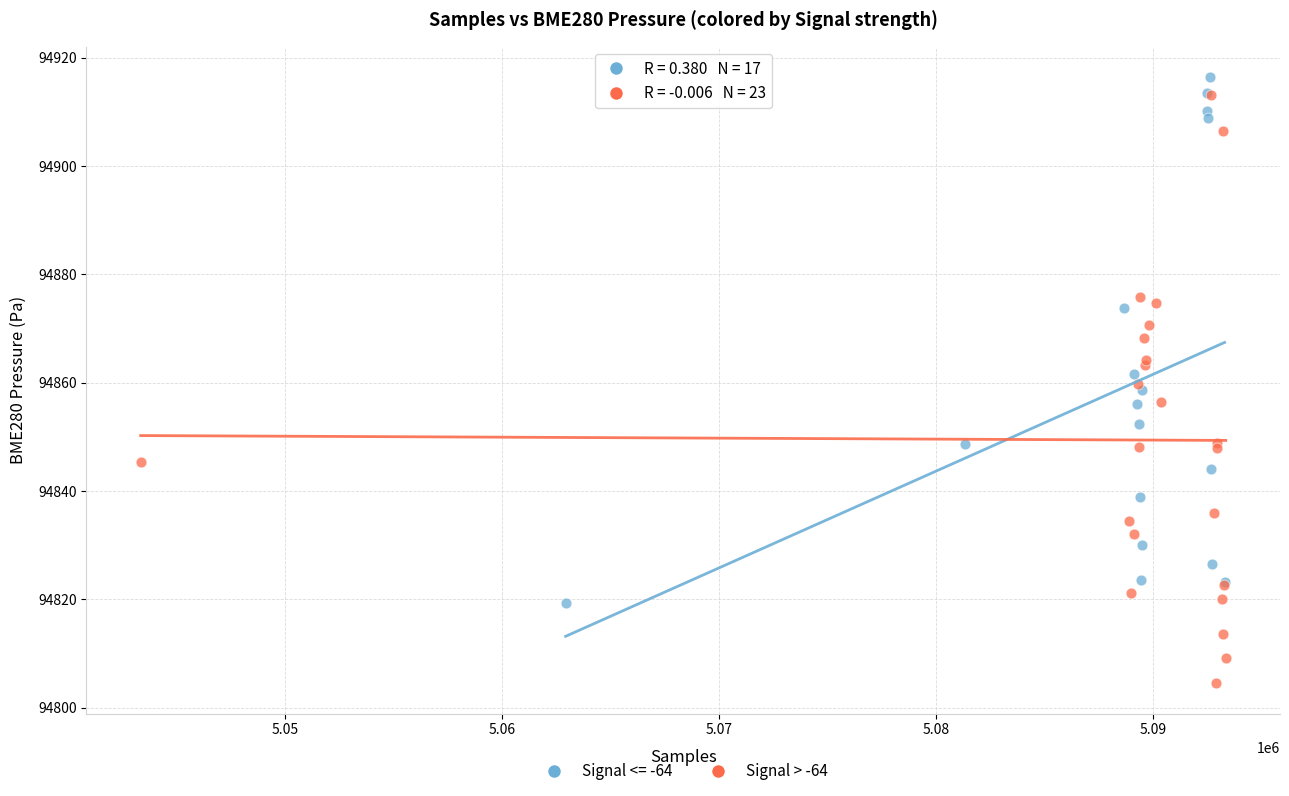

Which series reaches the minimum Y coordinate?

Signal > -64